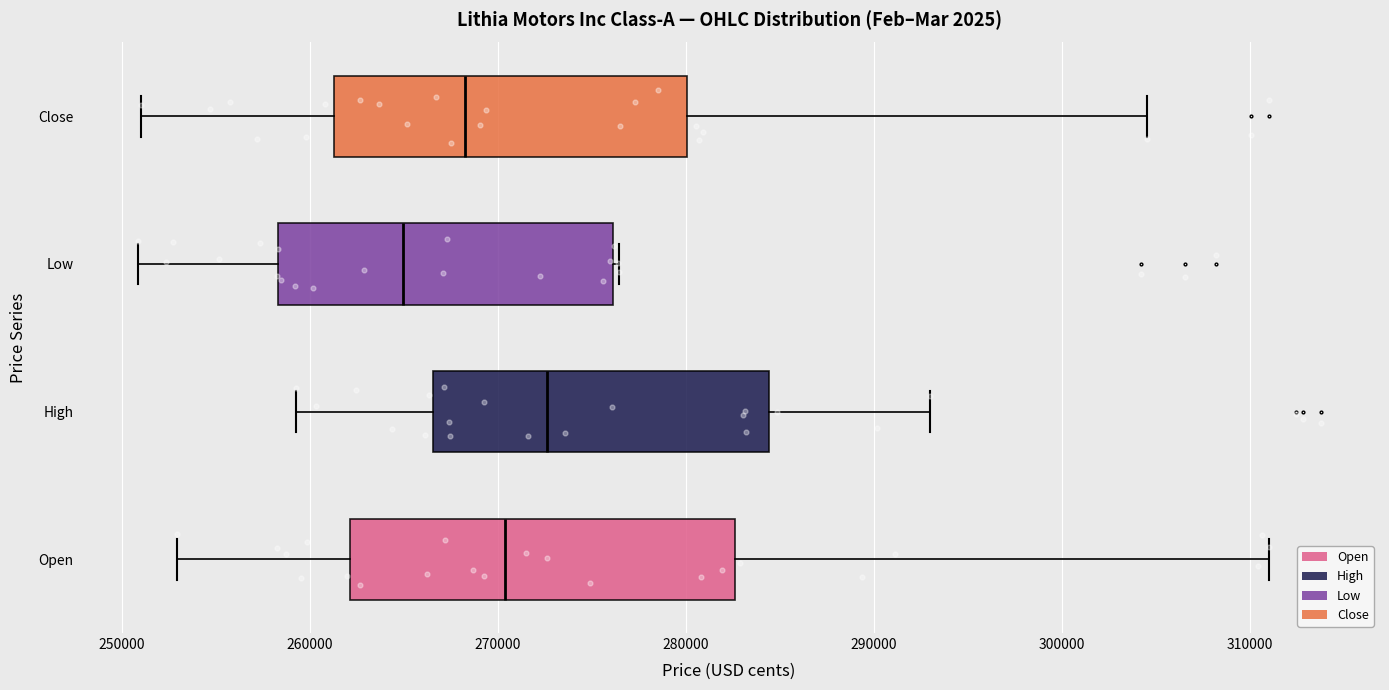

Which box has the furthest to the left median line?

Low